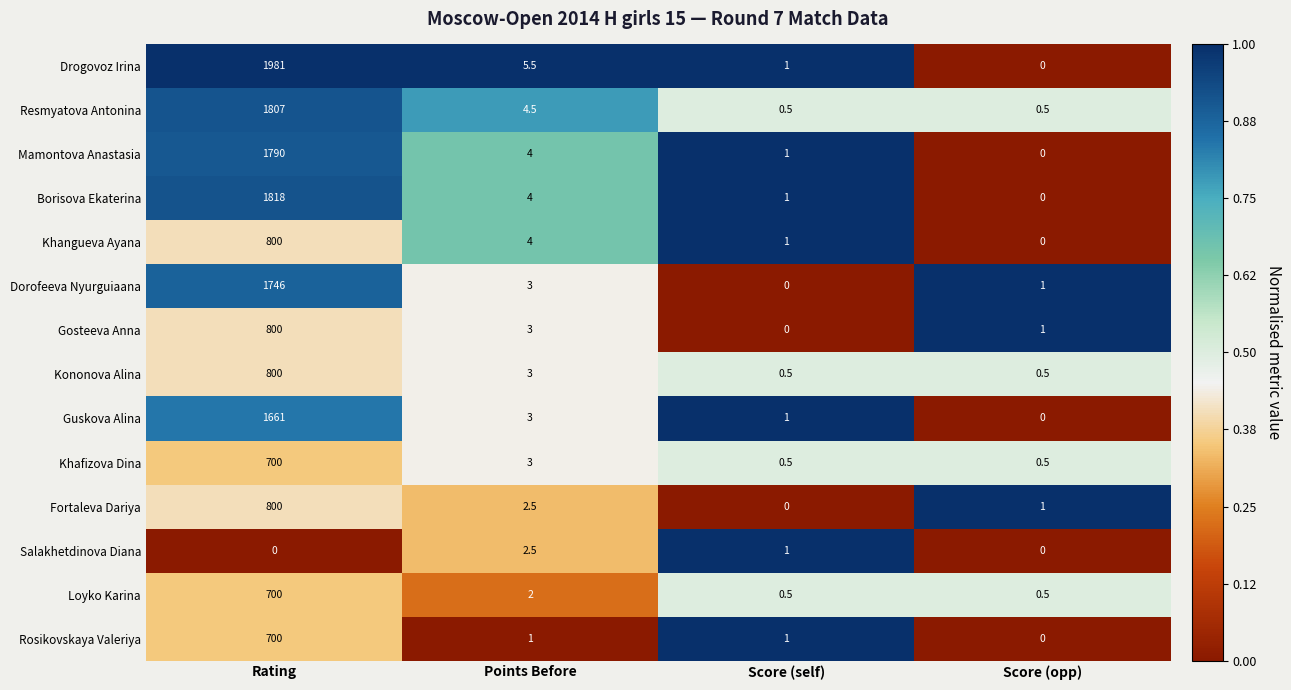

What is the spread (max minus min) of values at Score (self)?

1.0